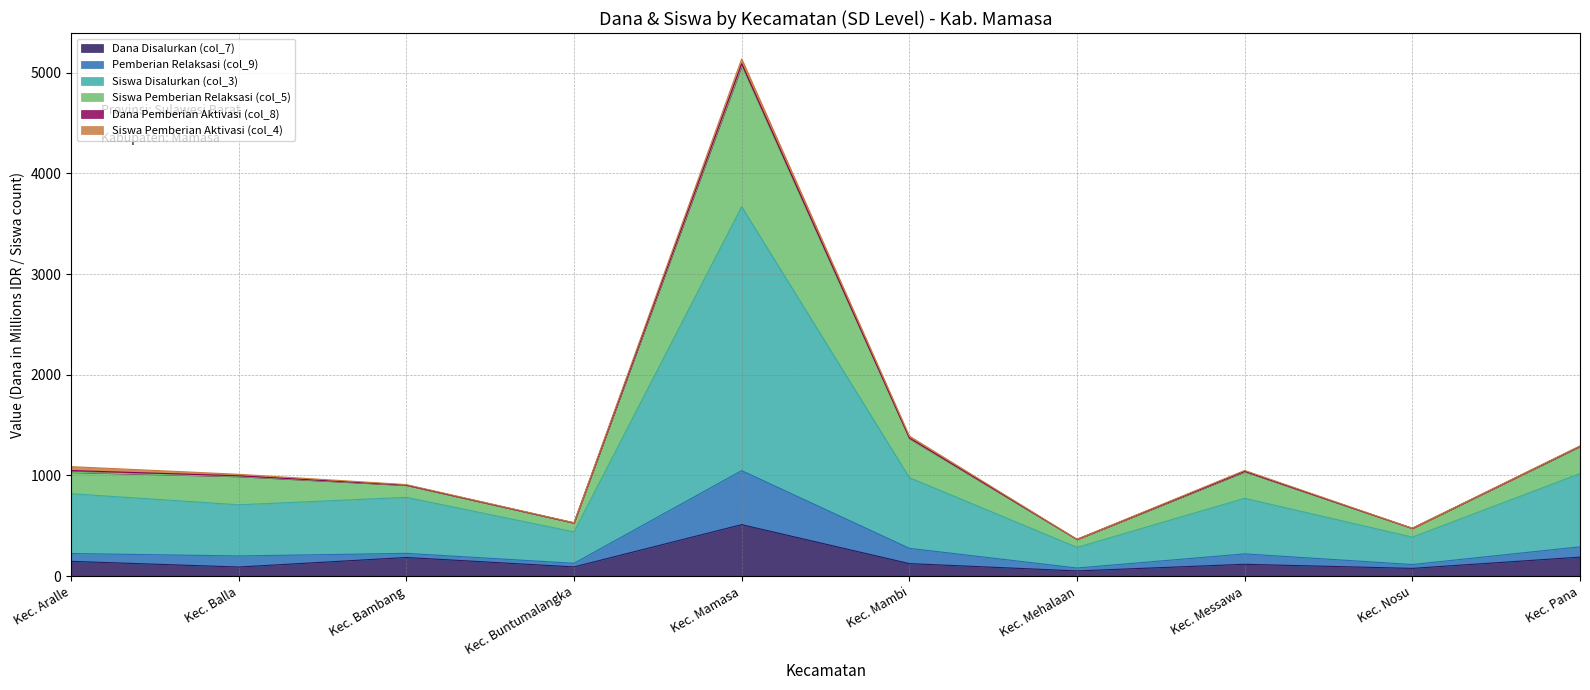

At which category is the sum across all series the highest?

Kec. Mamasa